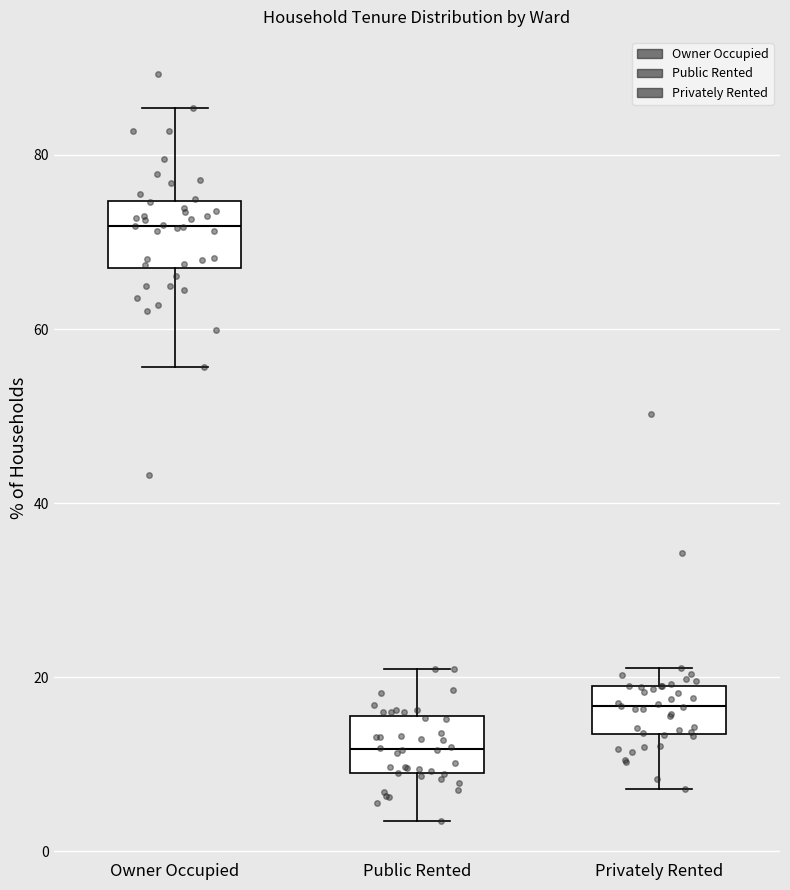

Which box's median line is the lowest?

Public Rented